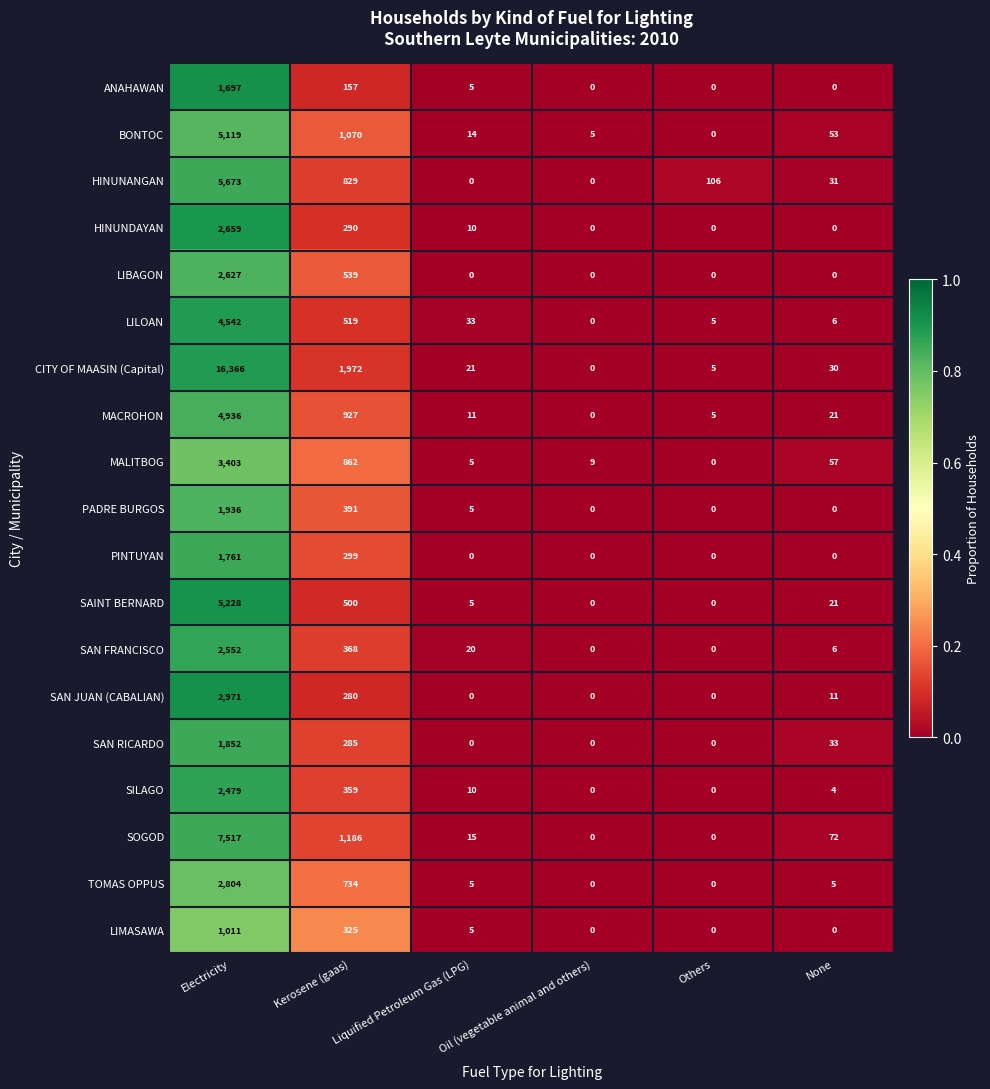

What is the highest value of the SAINT BERNARD series?

5228